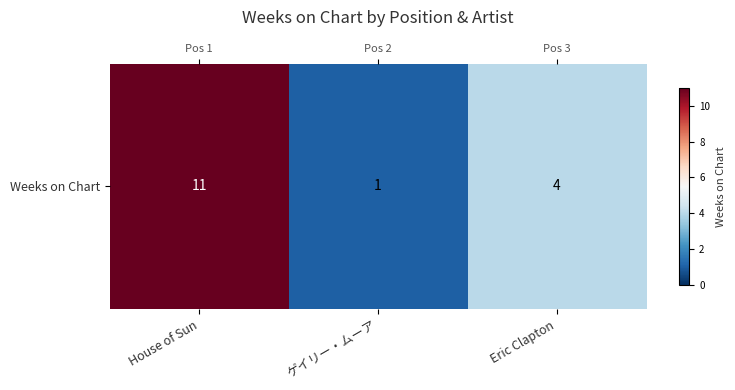

How many values are below 4?

1